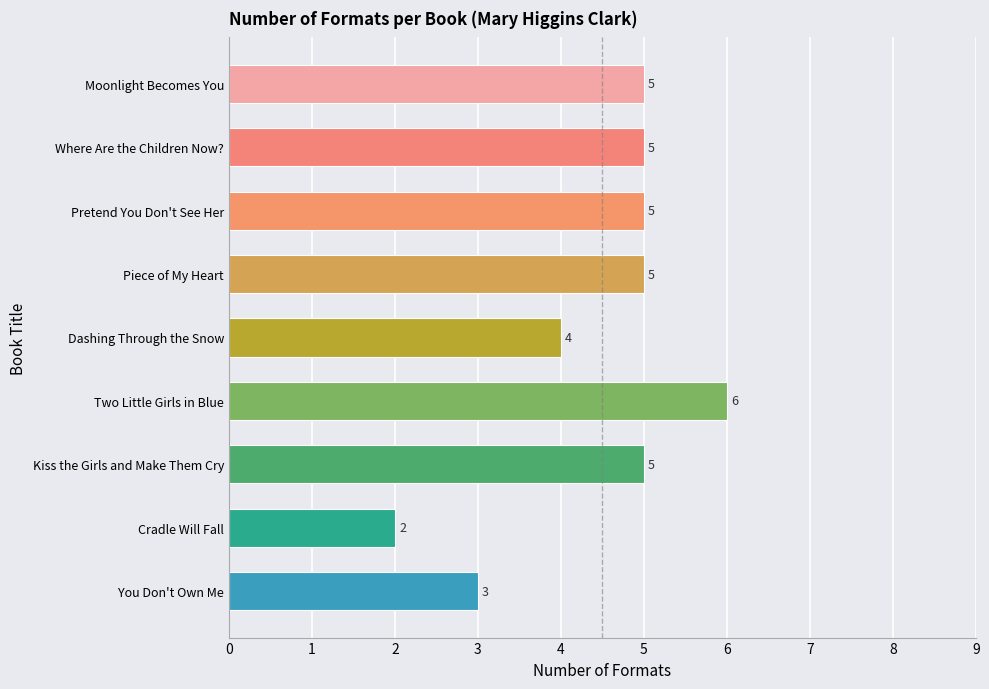

Are the bars grouped side by side (vs. stacked)?

No